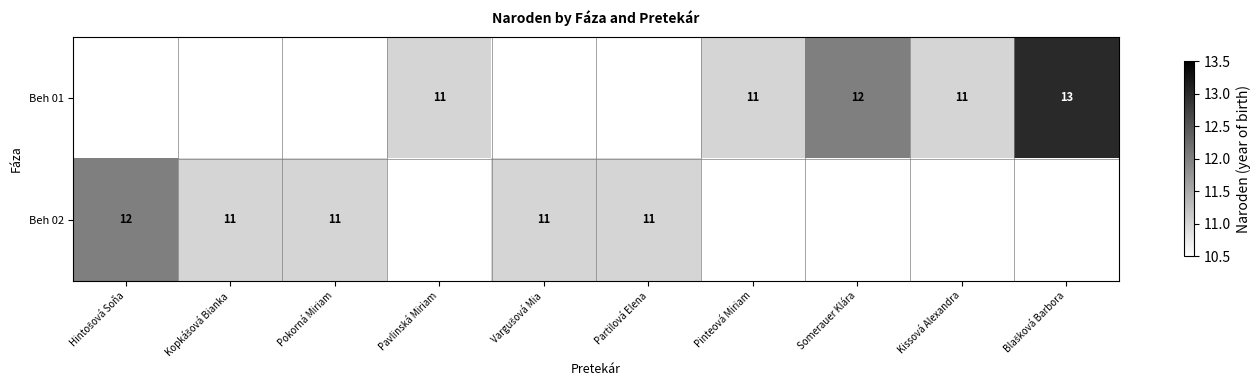

True or false: Beh 02 has a value of 7 at Partilová Elena.

False